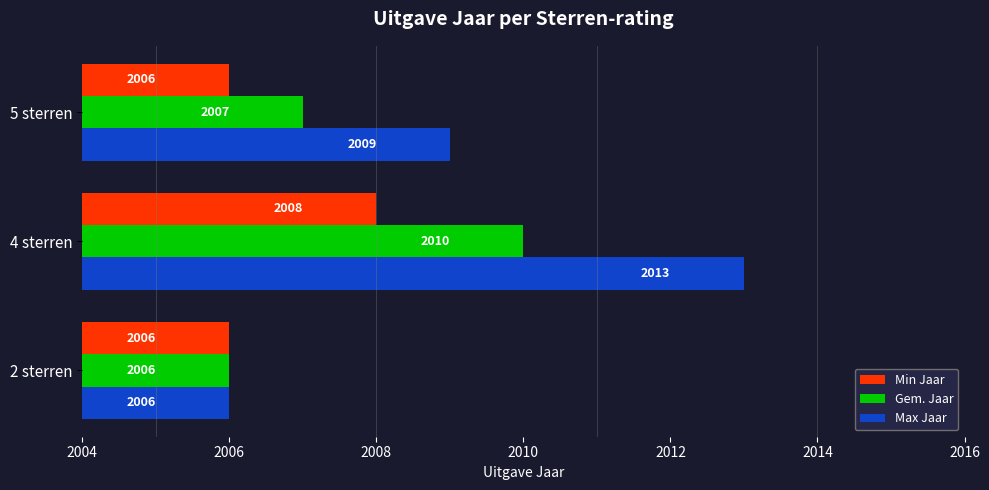

What is the difference between the second highest and minimum values in the Max Jaar series?

3